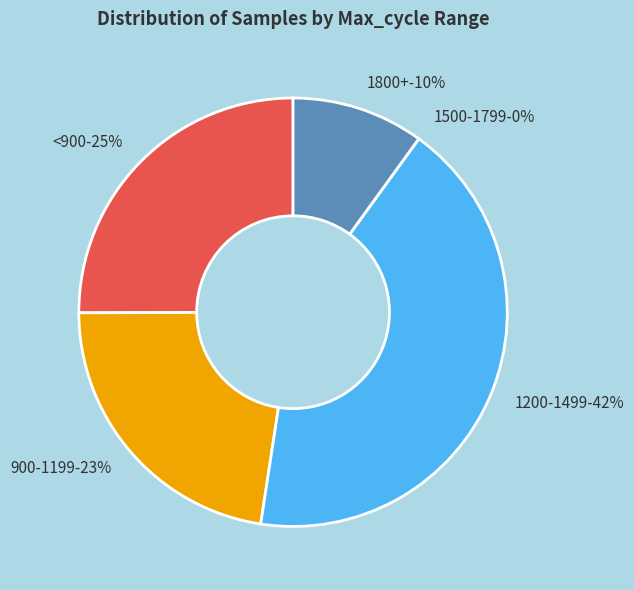

Is it true that 28 is 1% of the pie?

False